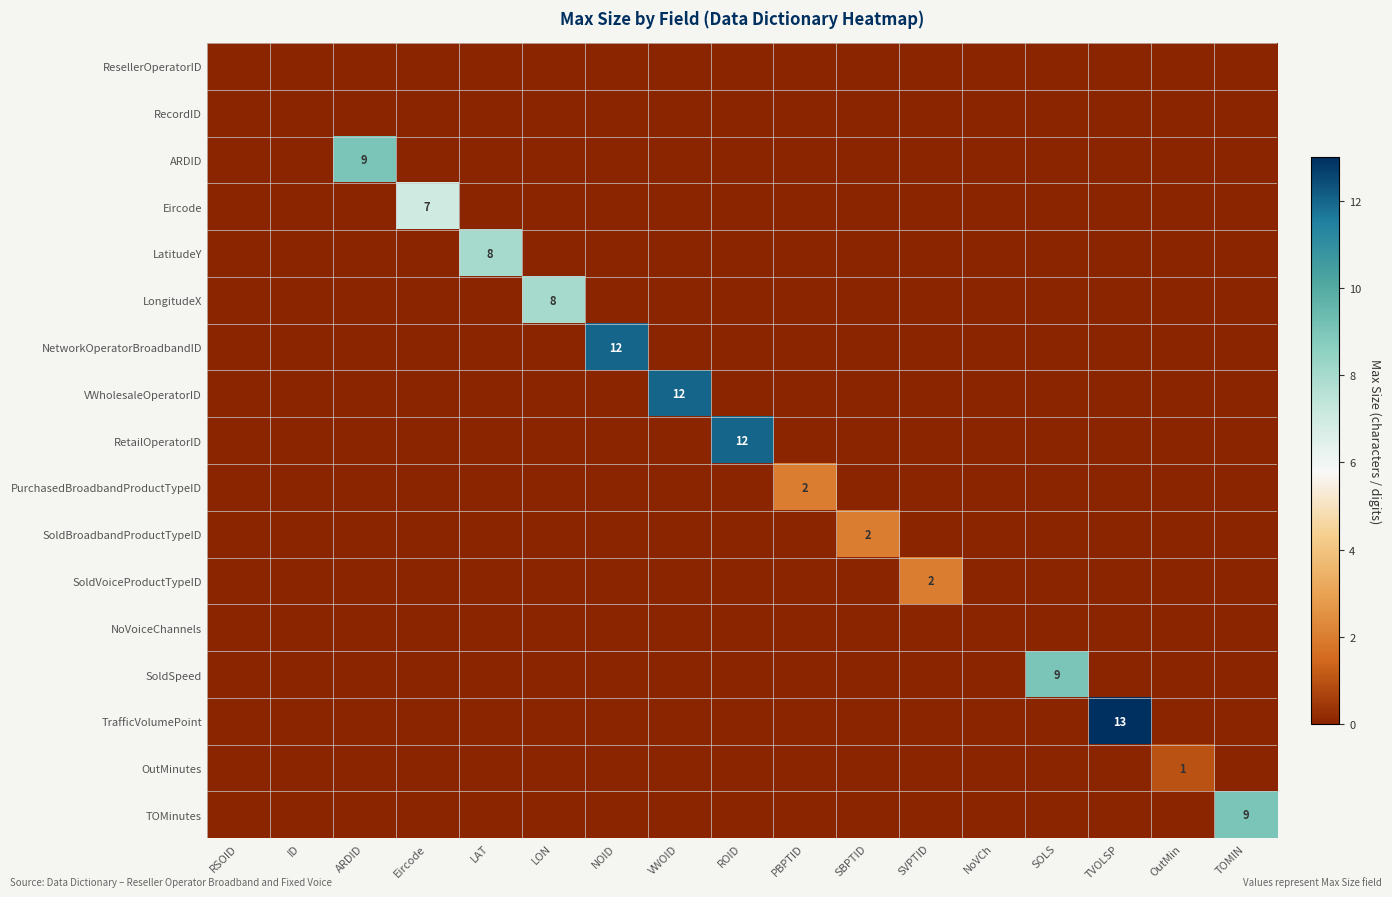

Is it true that NetworkOperatorBroadbandID equals 12 at NOID?

True